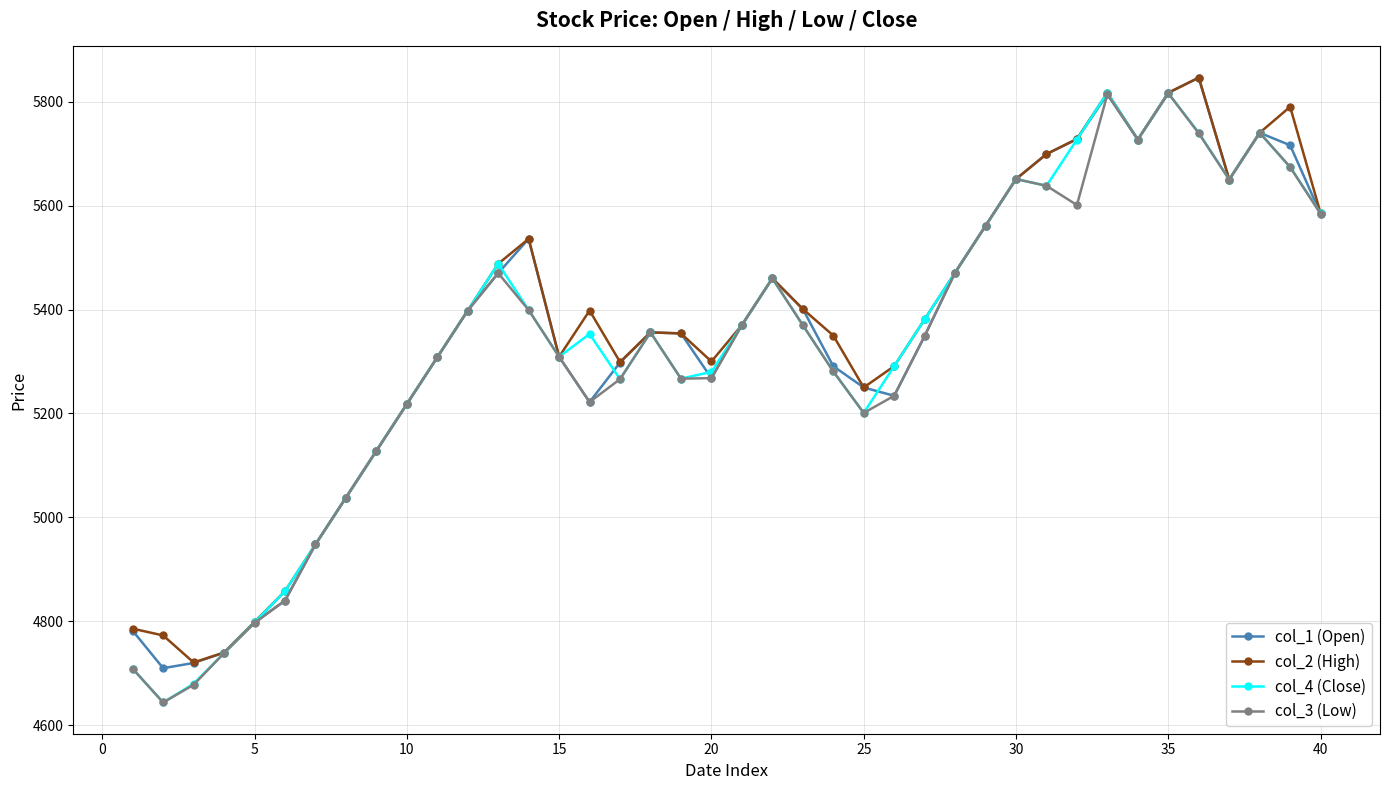

What is the value of the col_4 (Close) point at the 13th from the left?

5488